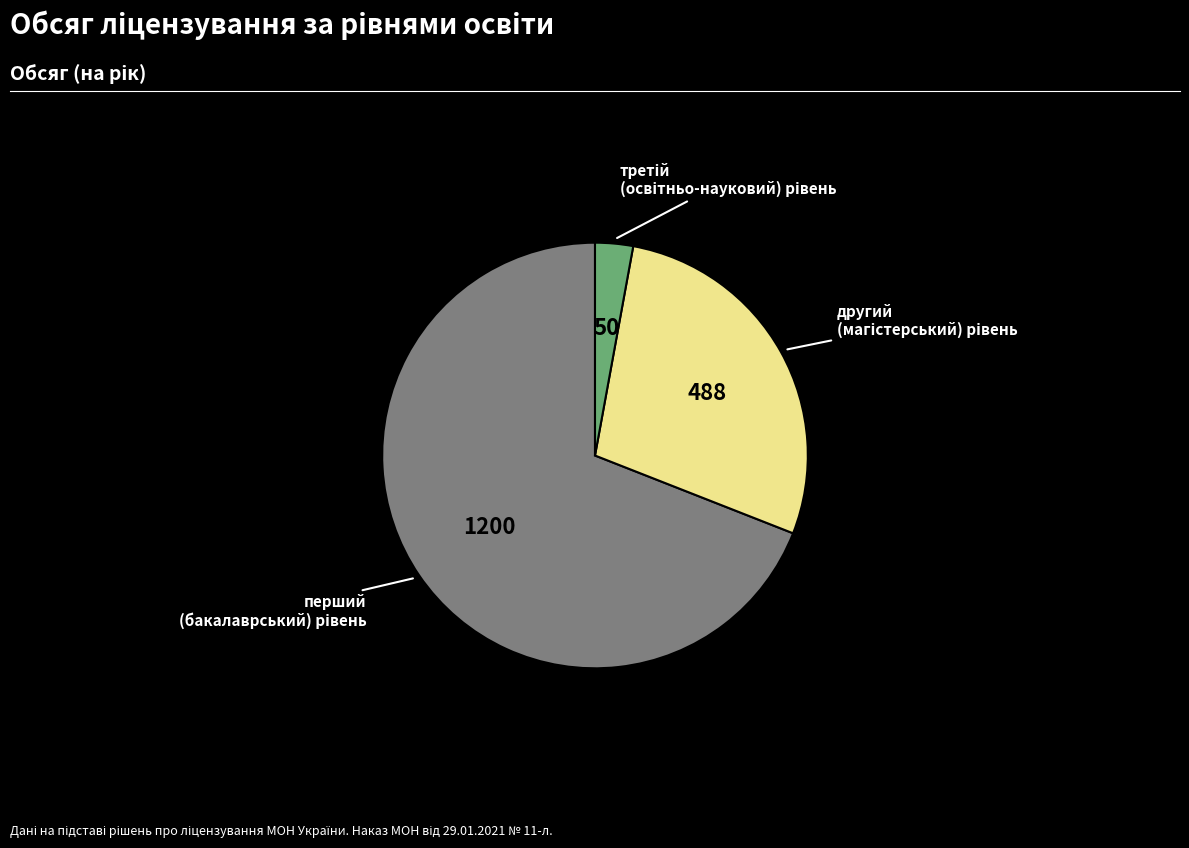

Is there a majority slice in this chart?

Yes